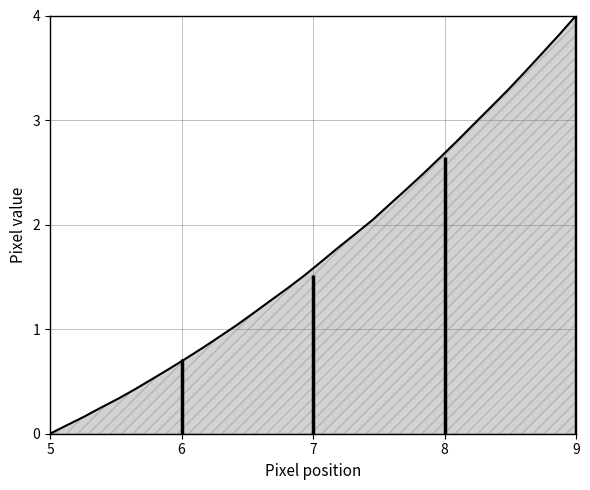

Reading right to left, extract all data points from this chart.

4.0	3.8	3.6	3.5	3.3	3.1	3.0	2.8	2.6	2.5	2.3	2.2	2.0	1.9	1.8	1.6	1.5	1.4	1.3	1.2	1.0	0.9	0.8	0.7	0.6	0.5	0.4	0.3	0.3	0.2	0.1	0.0